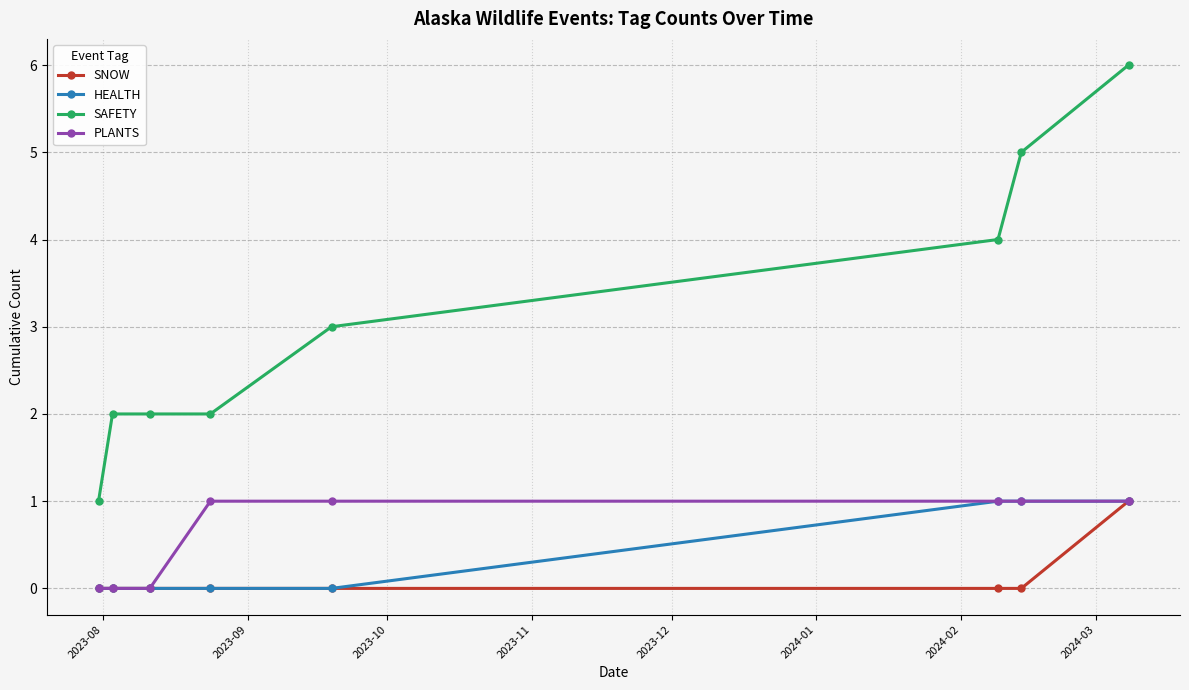

What is the greatest value displayed?

6